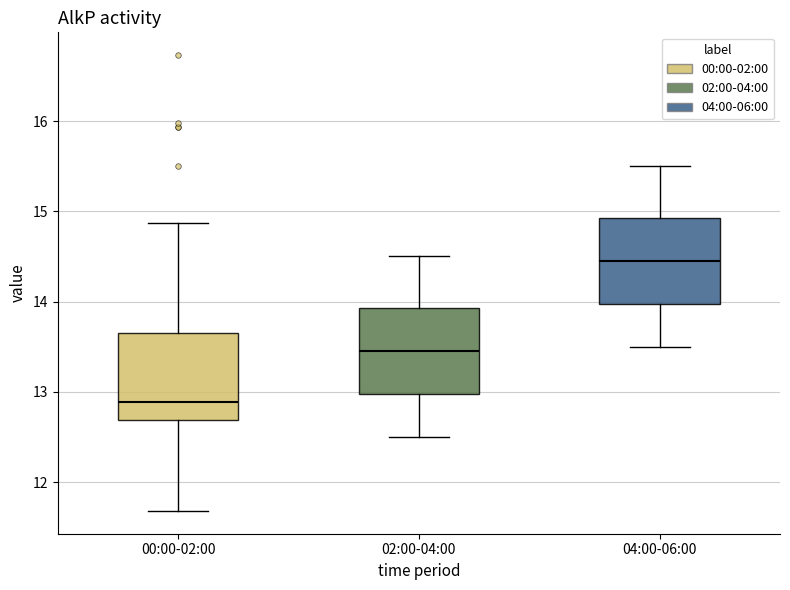

Reading left to right, transcribe this box plot: for each box, give where its median line is, the range the box spans, and where its two whiskers end, as read against the y-axis. The values are not printed on the chart, so give them approximately, as read against the axis.

00:00-02:00: median 12.9, box 12.7 to 13.7, whiskers 11.7 to 14.9
02:00-04:00: median 13.5, box 13.0 to 13.9, whiskers 12.5 to 14.5
04:00-06:00: median 14.5, box 14.0 to 14.9, whiskers 13.5 to 15.5